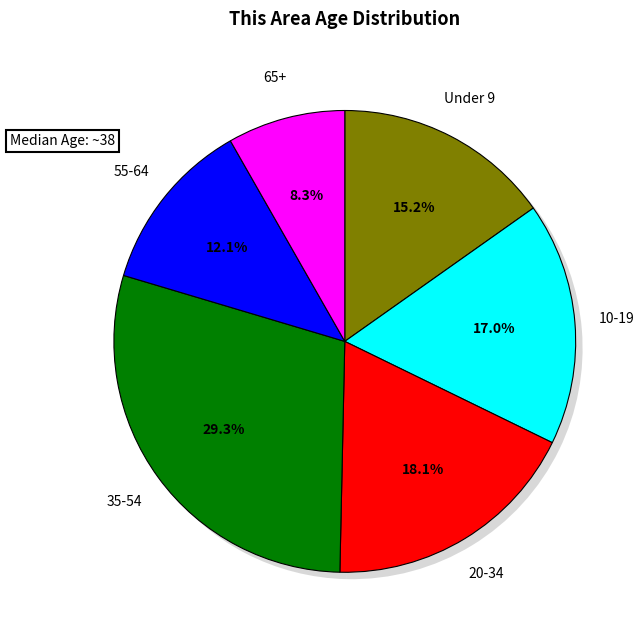

Is it true that 35-39 is 6% of the pie?

True